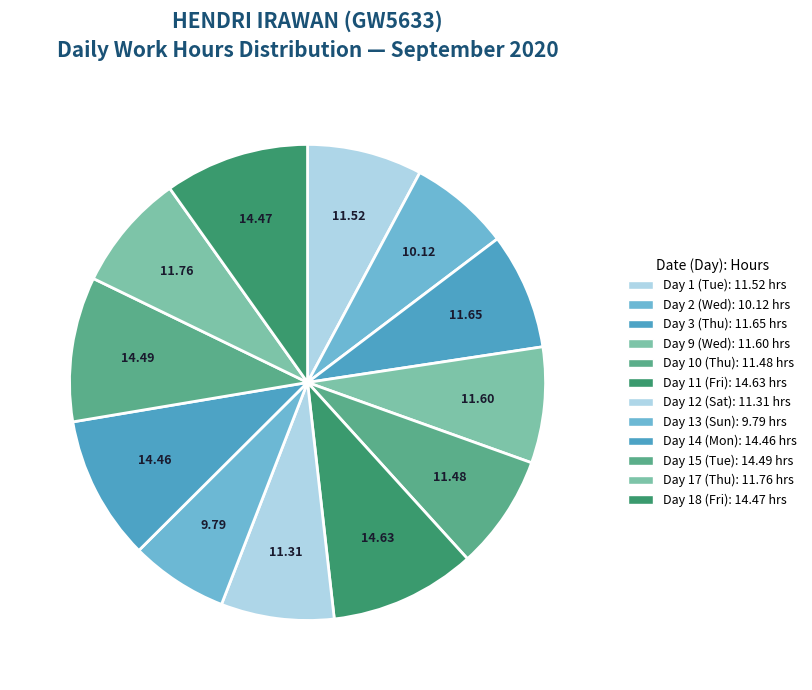

To the nearest percent, what is the combined percentage of Day 3 (Thu) and Day 17 (Thu)?

16%